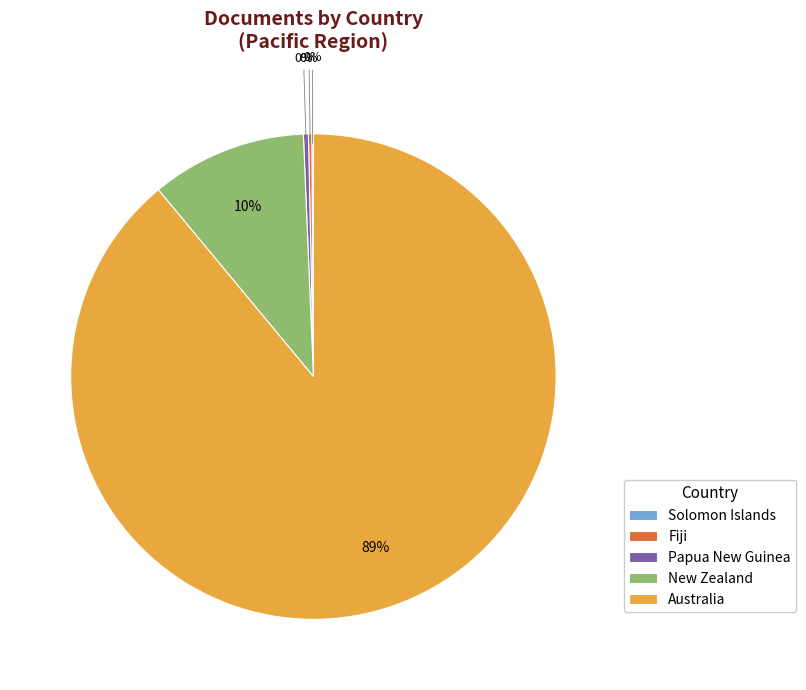

To the nearest percent, what portion does New Zealand represent?

10%